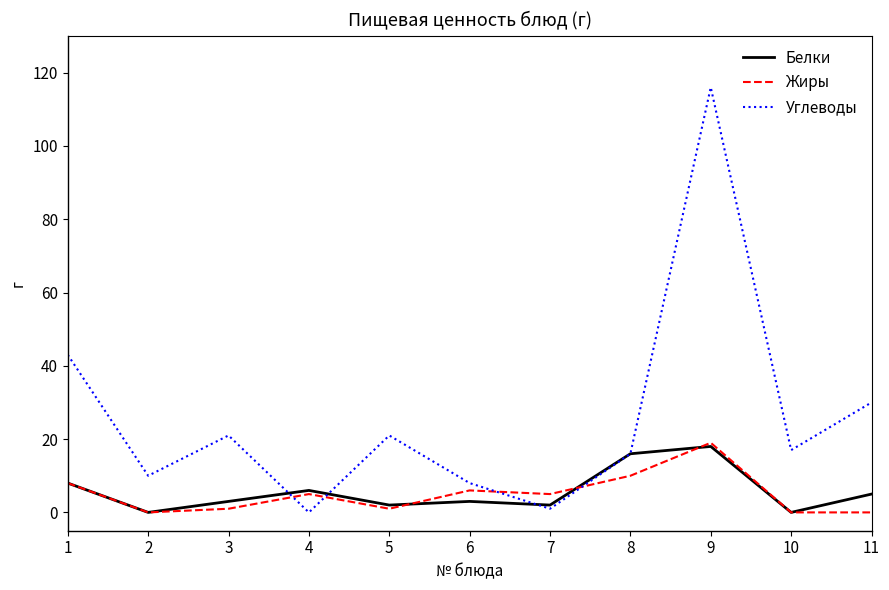

How many lines are shown in the chart?

3